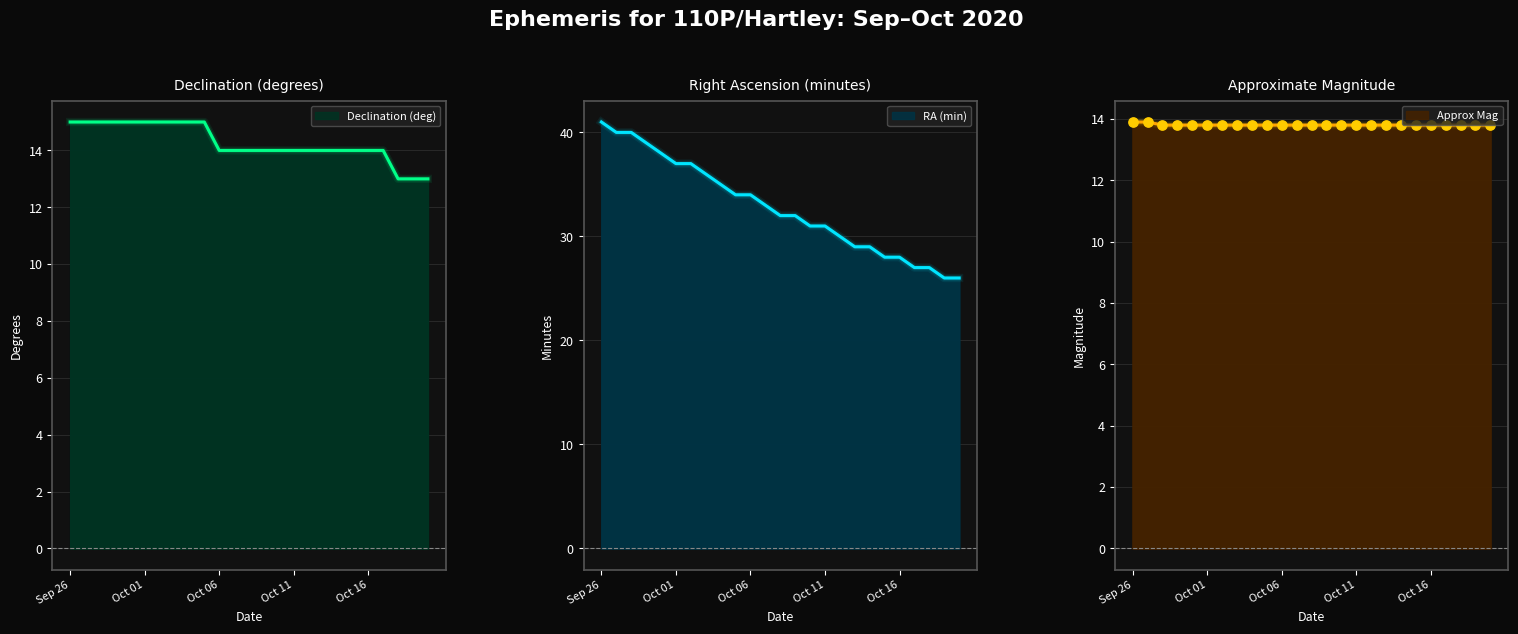

What is the total value across all series at Oct 16?

55.8